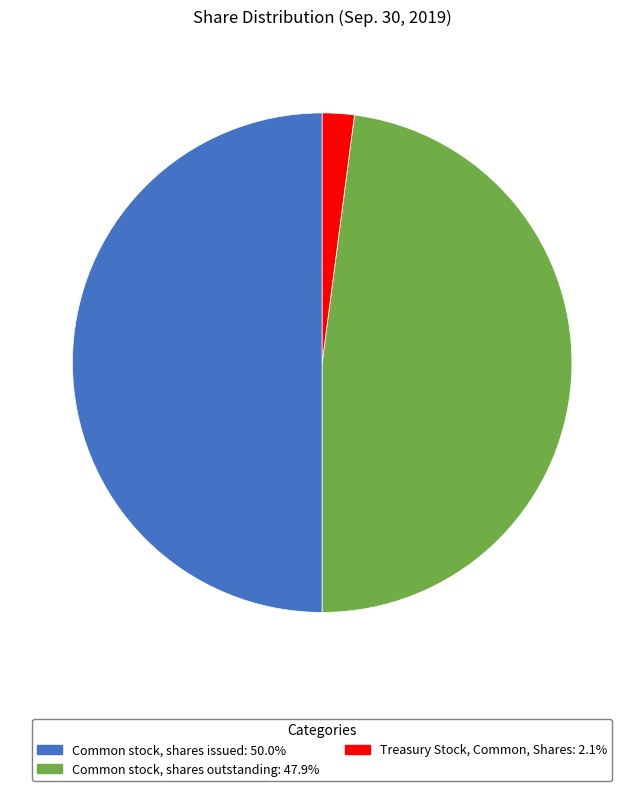

Does Common stock, shares outstanding account for over 50% of the chart?

No